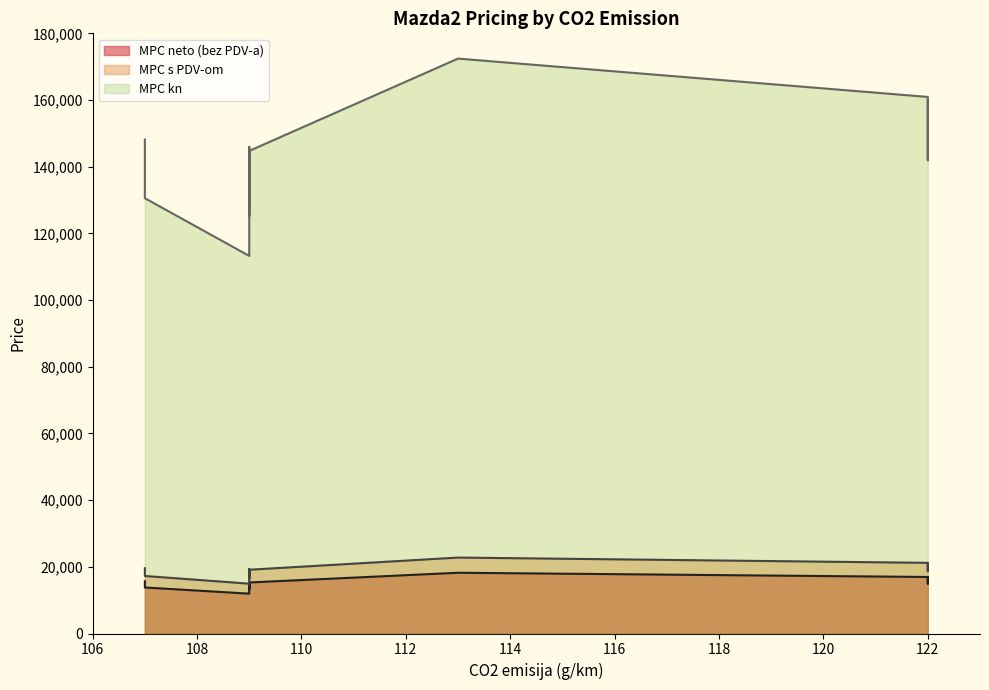

What is the total value across all series at 109?

140142.6